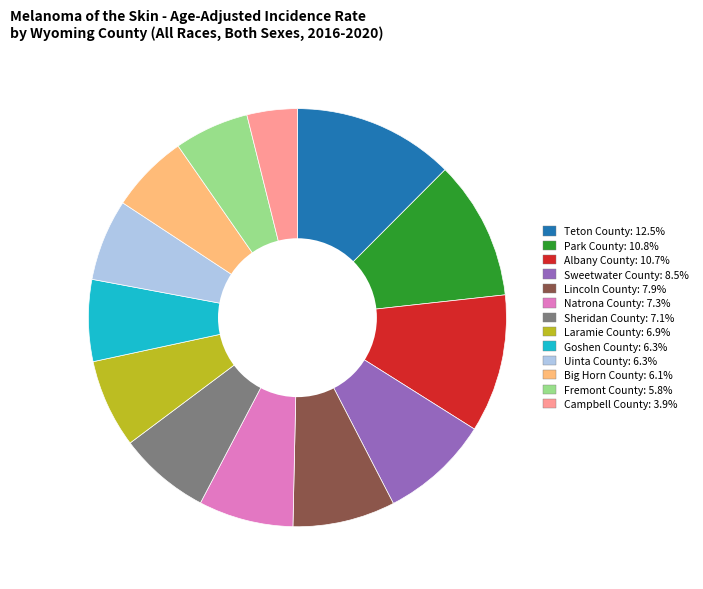

Is there a majority slice in this chart?

No